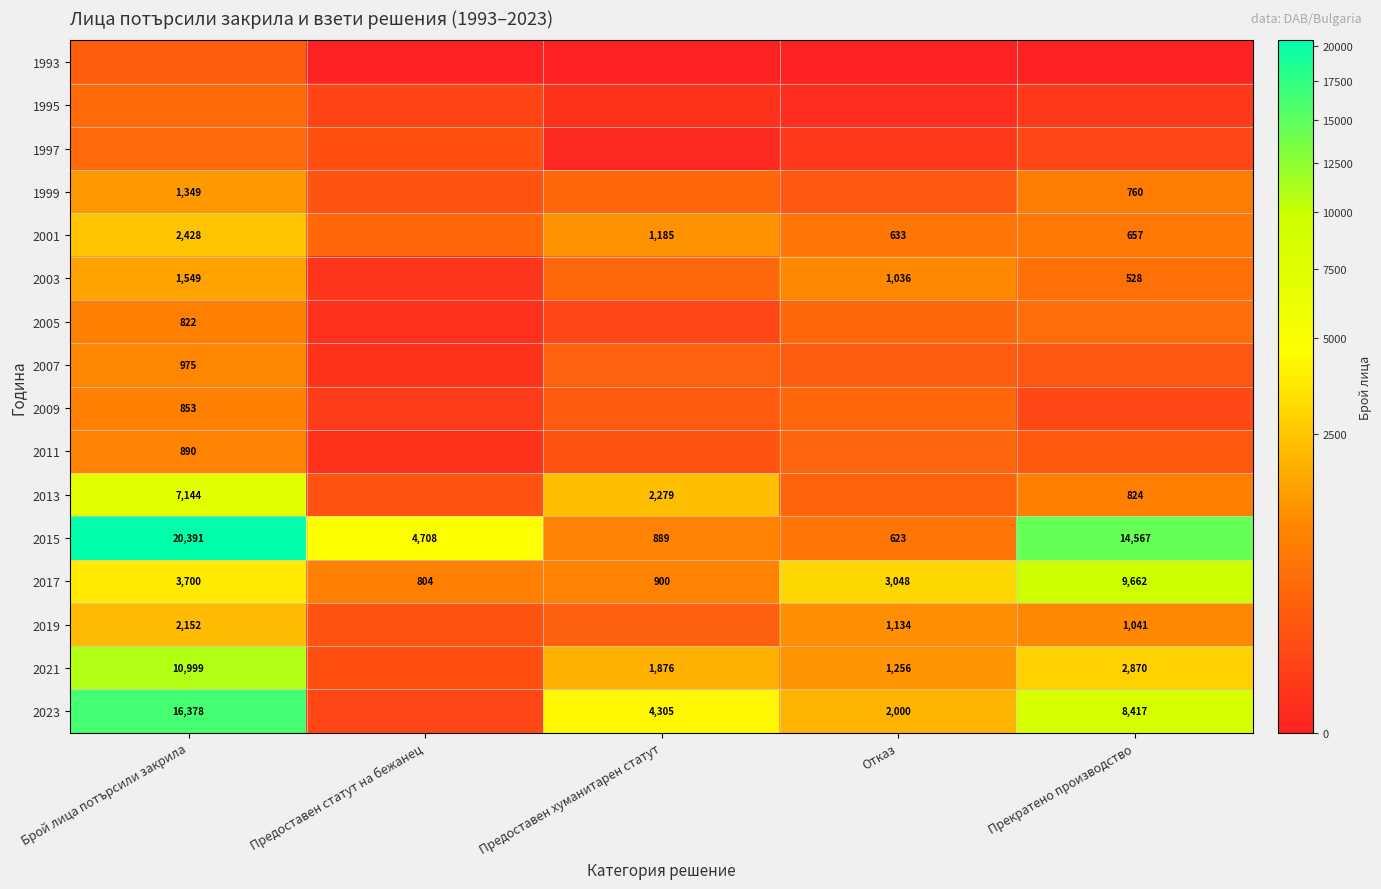

The value of 2003 at Прекратено производство is 277. True or false?

False